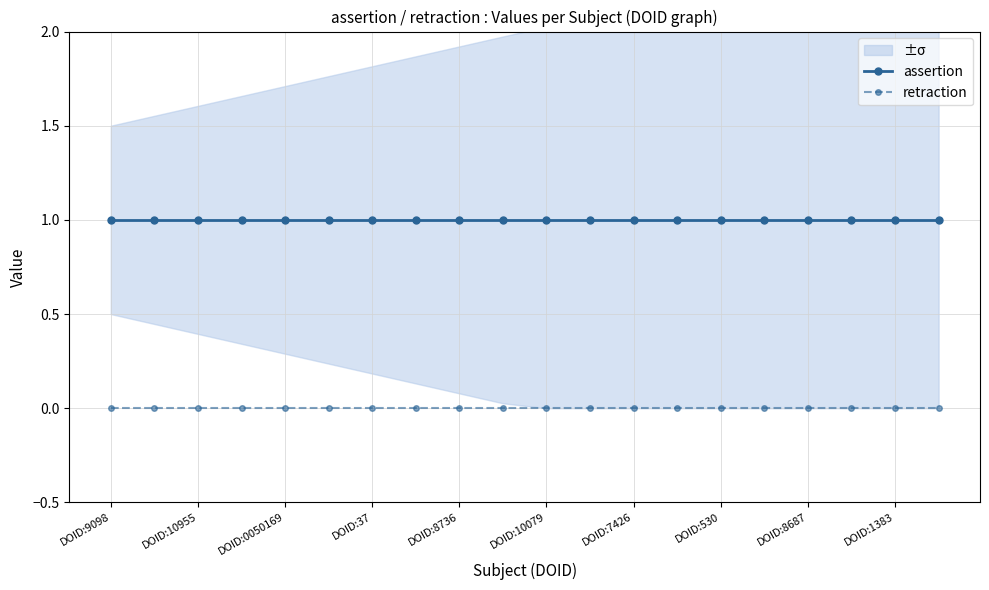

What is the sum of all assertion values?

20